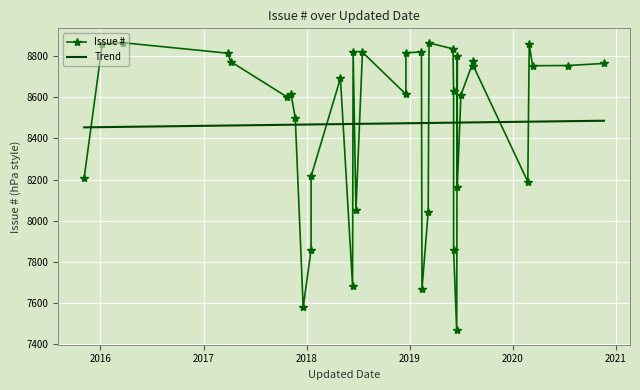

How many data points in Issue # are less than 8693?

18